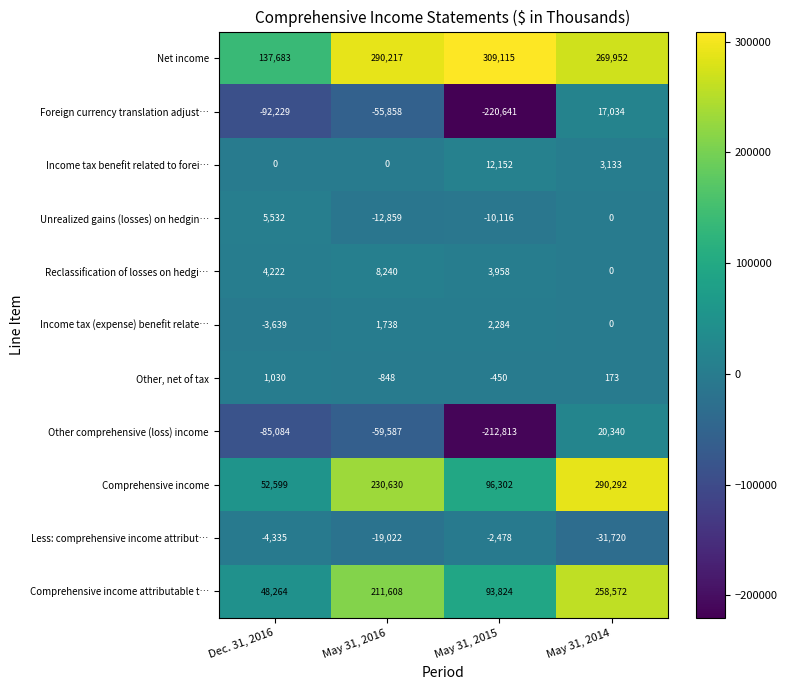

Rank the series by their maximum value, from highest to lowest.

Net income, Comprehensive income, Comprehensive income attributable t…, Other comprehensive (loss) income, Foreign currency translation adjust…, Income tax benefit related to forei…, Reclassification of losses on hedgi…, Unrealized gains (losses) on hedgin…, Income tax (expense) benefit relate…, Other, net of tax, Less: comprehensive income attribut…